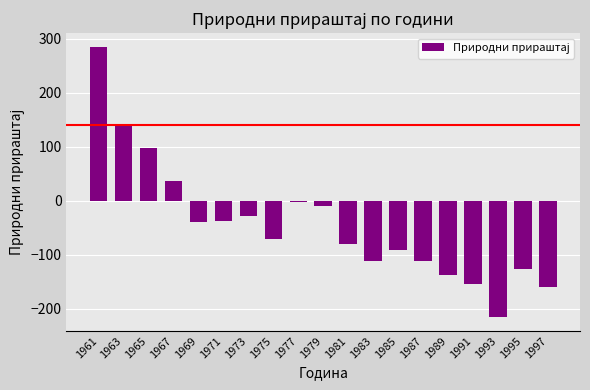

True or false: the data shows 98 at 1965.

True